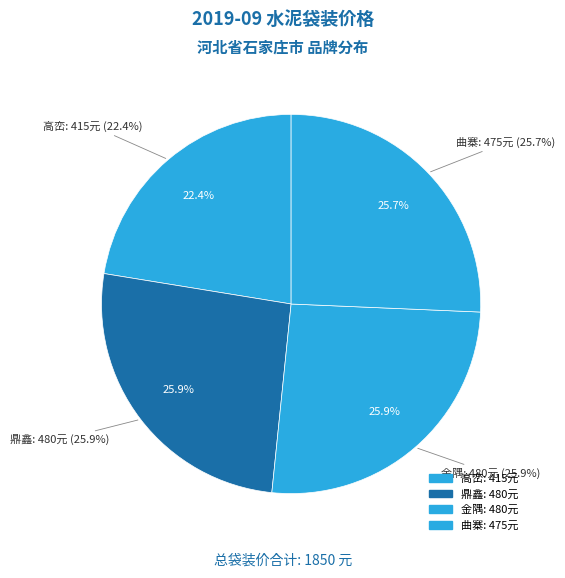

Approximately how many times larger is the value at 曲寨 compared to 高峦?

1.1